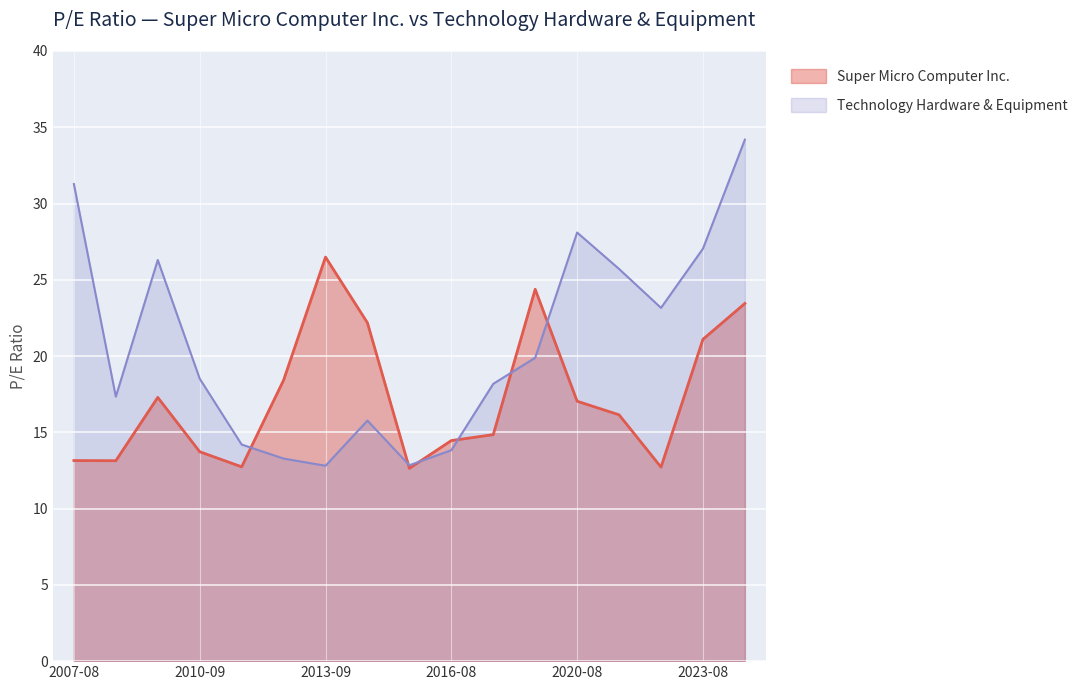

Reading left to right, transcribe all the data shown in this chart.

Super Micro Computer Inc.: 13.2	13.1	17.3	13.7	12.7	18.4	26.5	22.2	12.6	14.5	14.8	24.4	17.0	16.1	12.7	21.1	23.4
Technology Hardware & Equipment: 31.3	17.3	26.3	18.5	14.2	13.3	12.8	15.8	12.8	13.8	18.2	19.9	28.1	25.7	23.2	27.0	34.2